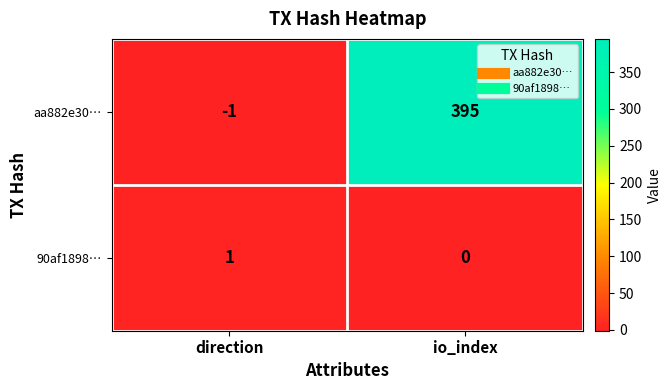

Which series has the largest total across all categories?

aa882e30…